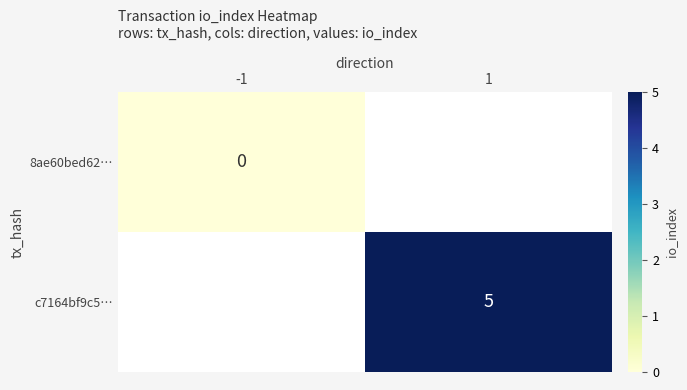

What is the greatest value displayed?

5.0